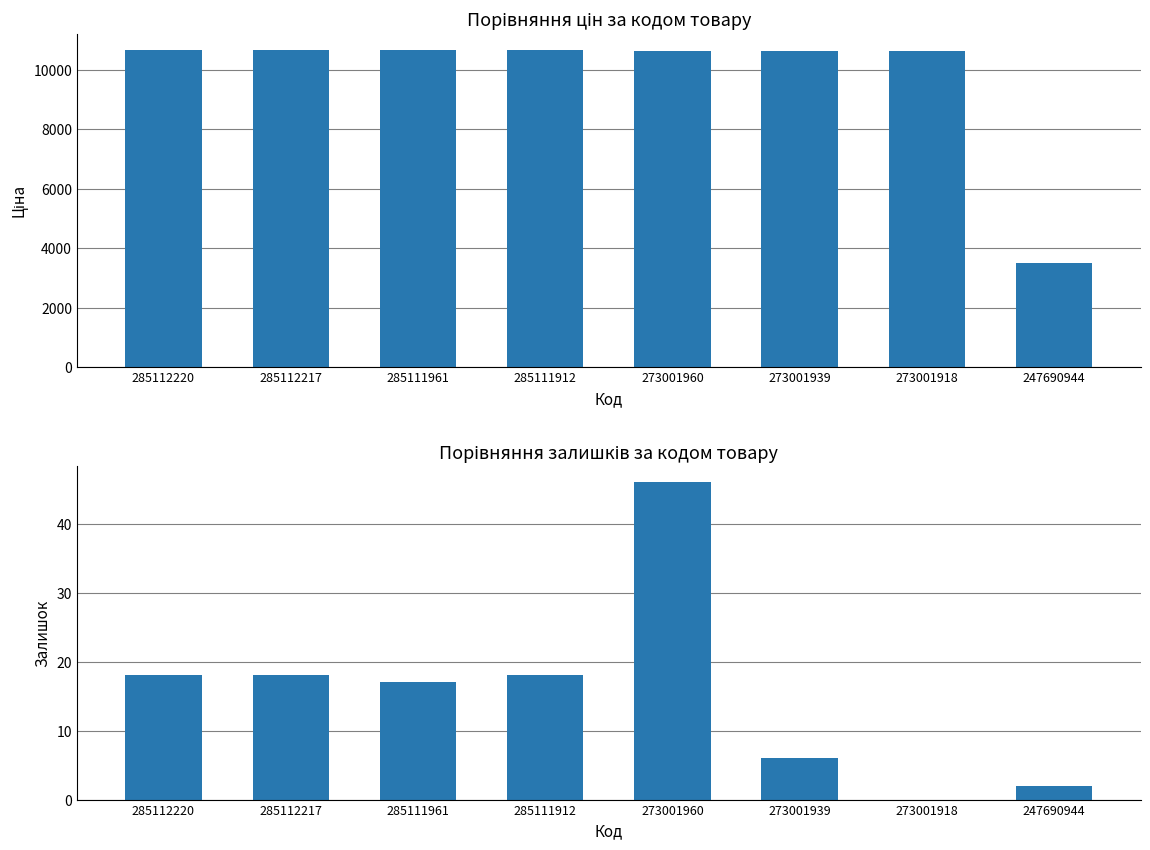

What is the approximate value of Залишок at 273001939?

6.0